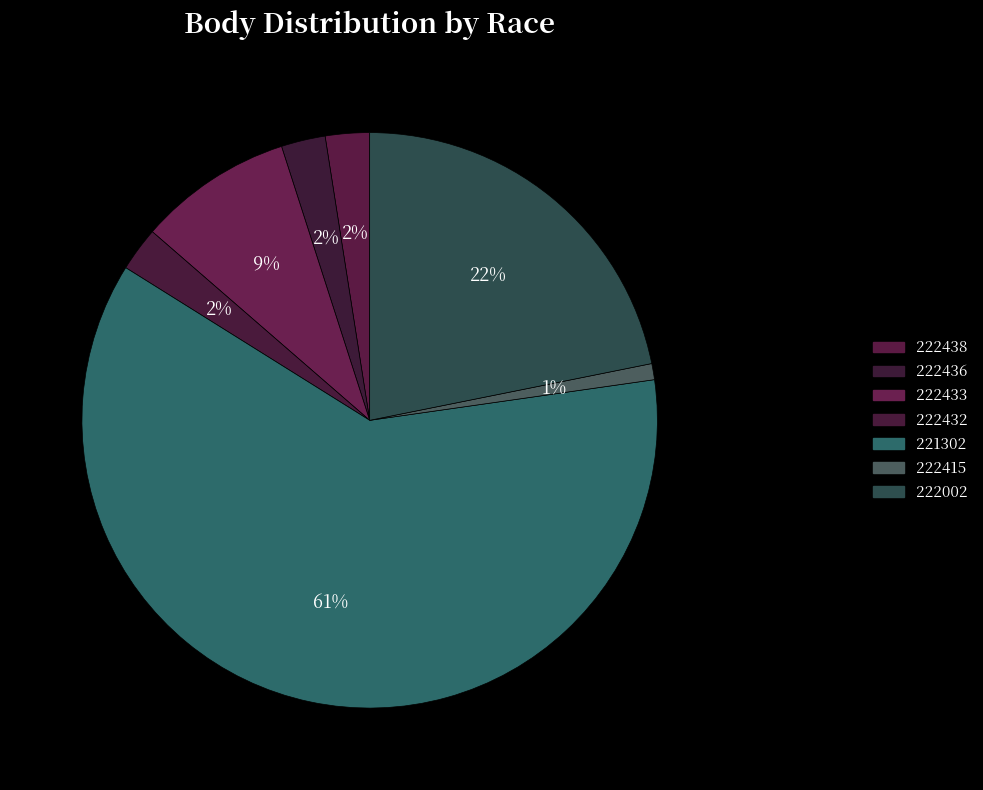

The 221302 slice represents 61% of the pie. True or false?

True